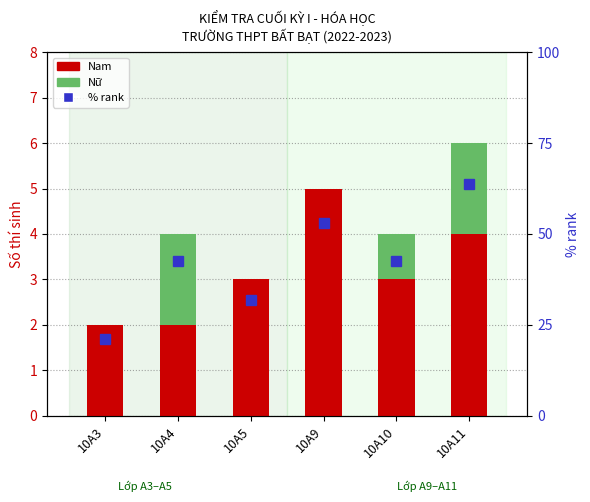

Count the values in the range 3 to 5.

4